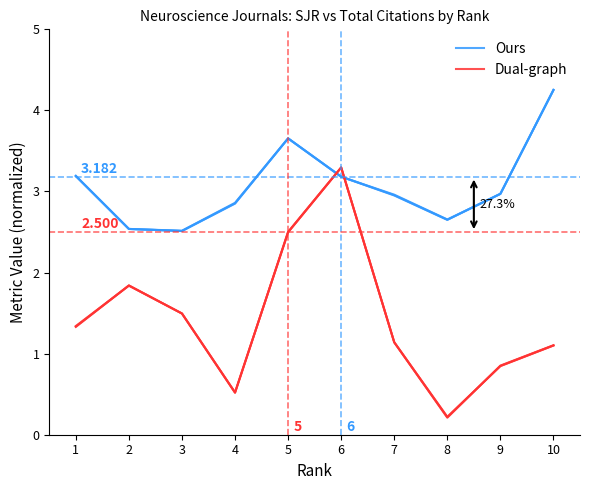

Reading left to right, transcribe all the data shown in this chart.

Ours: 3.2	2.5	2.5	2.9	3.7	3.2	3.0	2.7	3.0	4.3
Dual-graph: 1.3	1.8	1.5	0.5	2.5	3.3	1.1	0.2	0.8	1.1